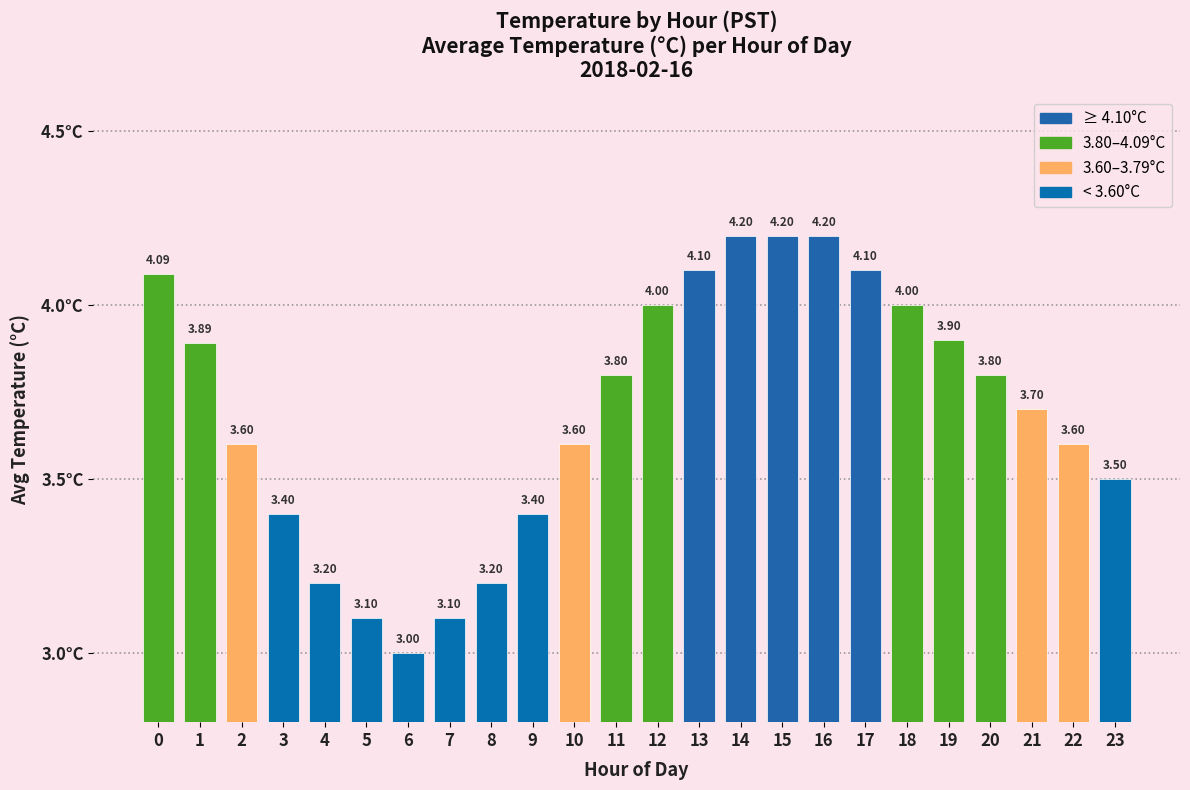

Are the bars horizontal?

No